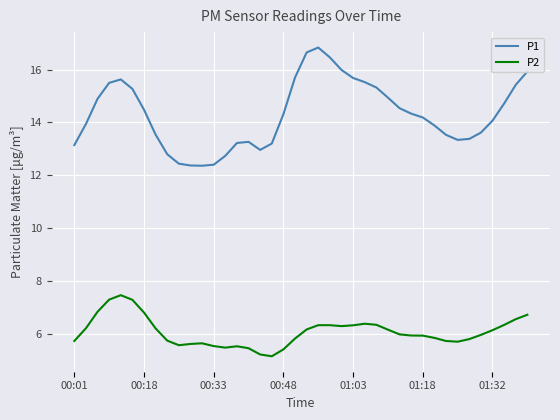

What is the maximum value for P2?

7.5